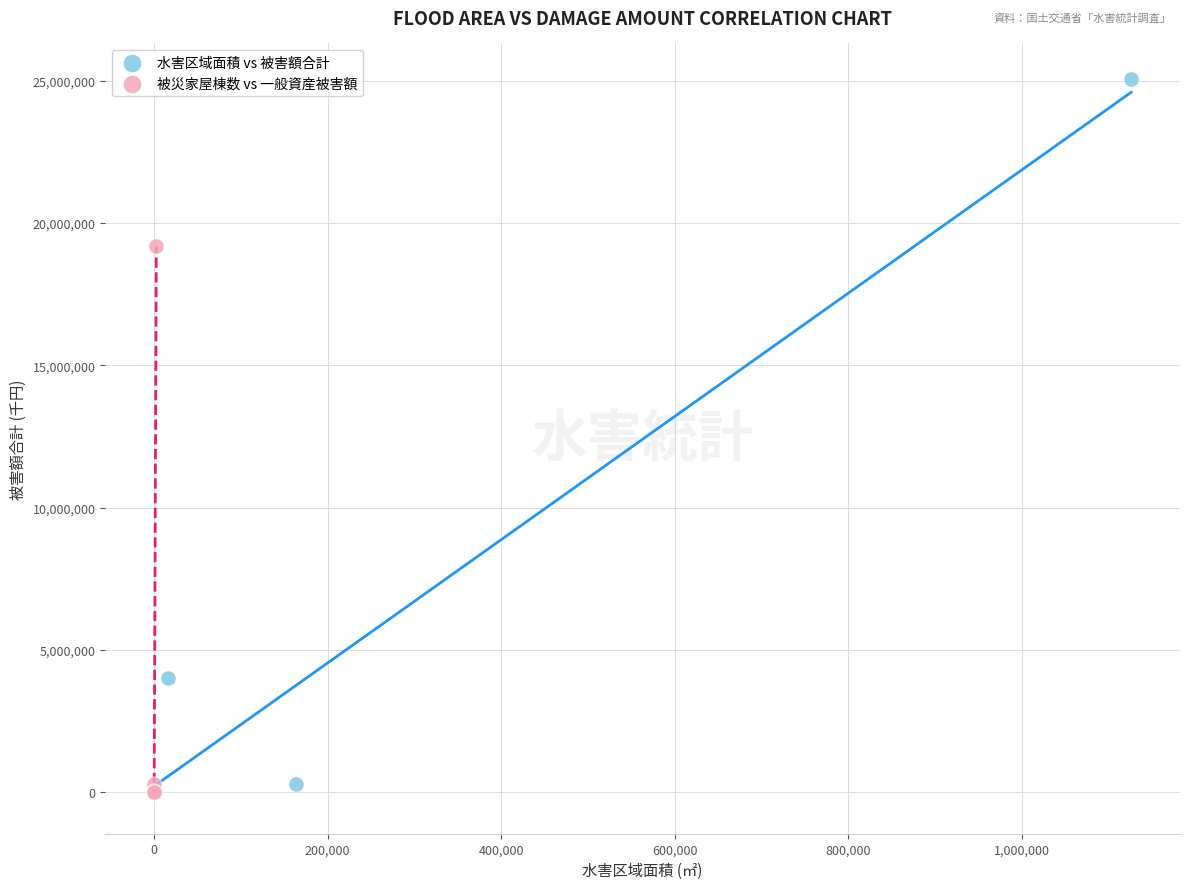

What are all the series names shown in the legend?

水害区域面積 vs 被害額合計, 被災家屋棟数 vs 一般資産被害額